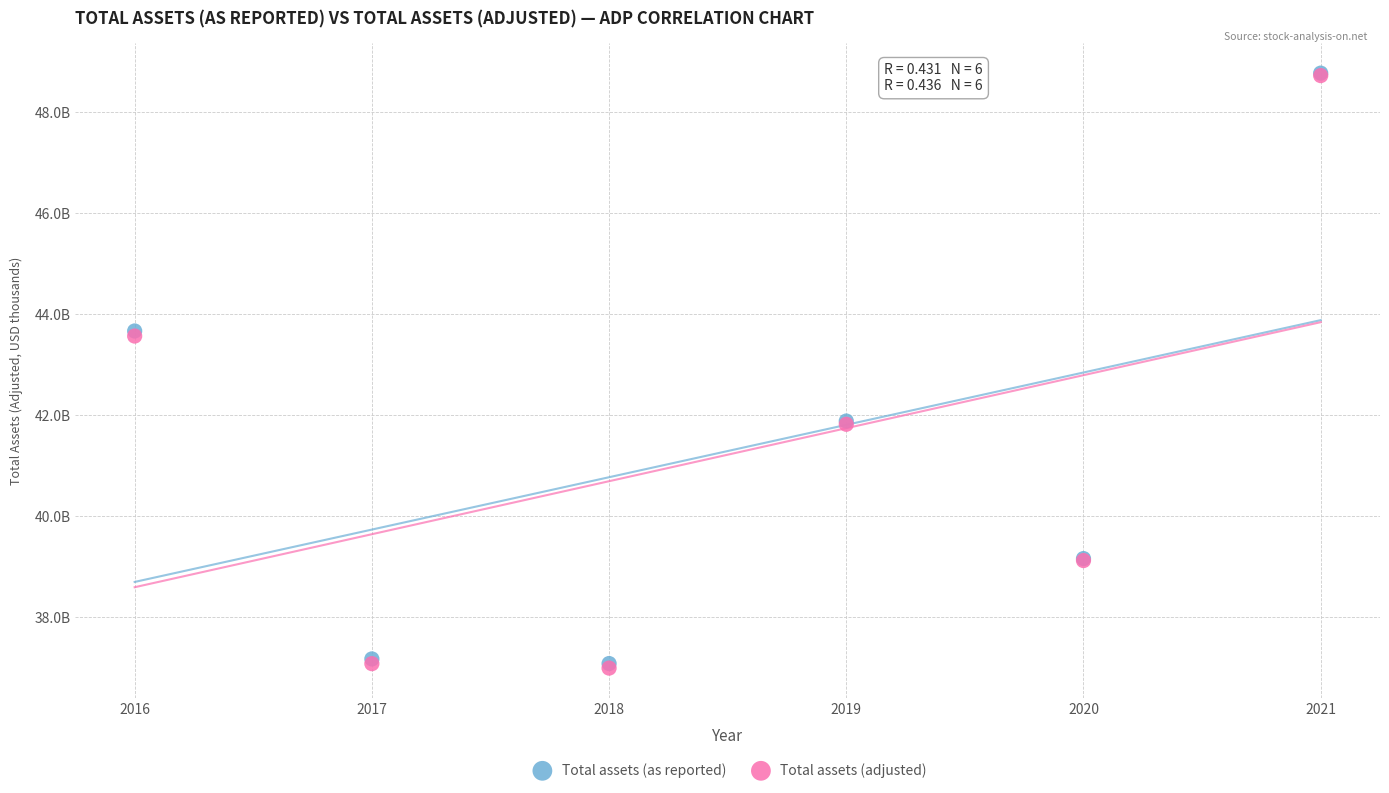

What are all the series names shown in the legend?

Total assets (as reported), Total assets (adjusted)